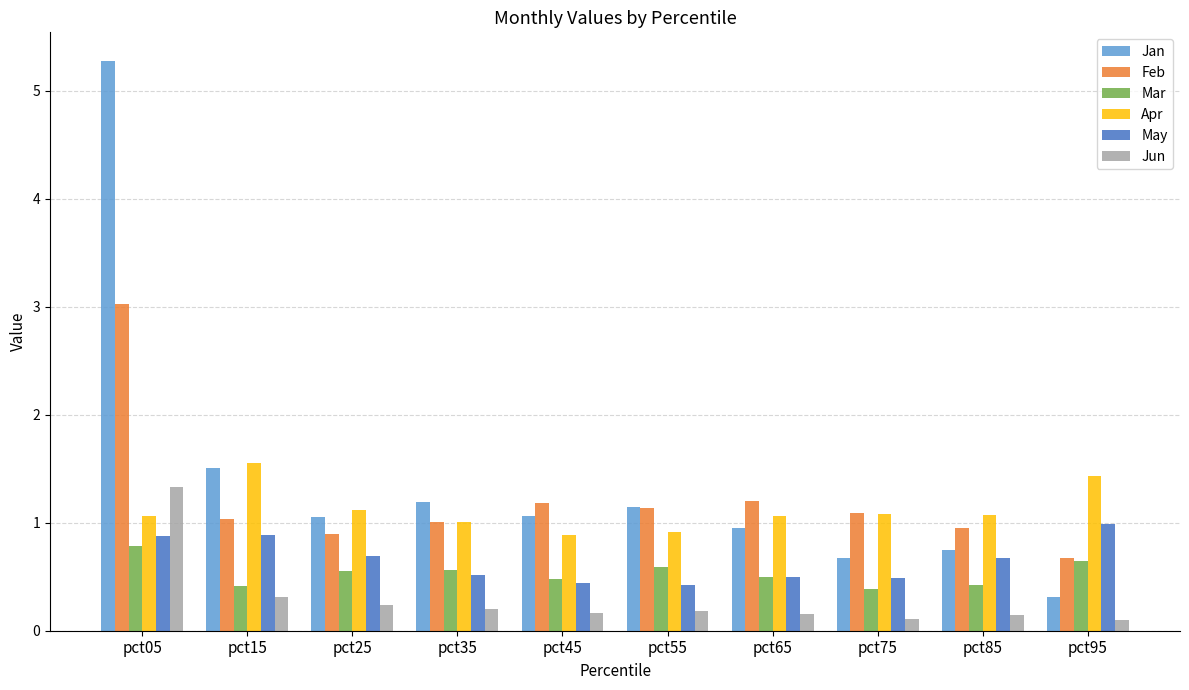

How many distinct data groups are displayed?

6